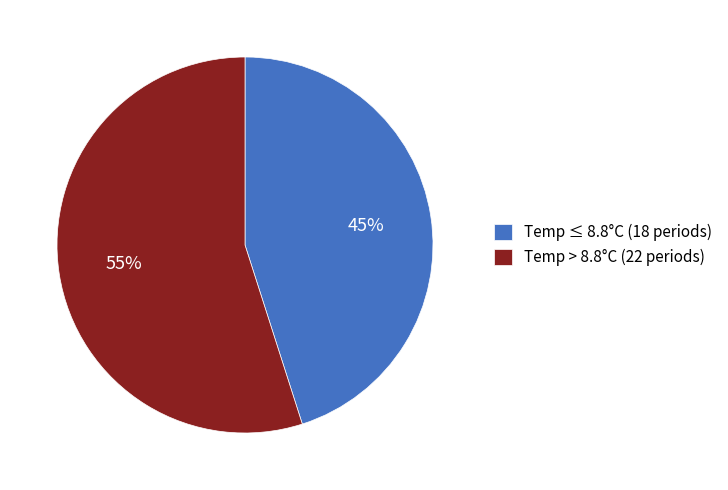

Which category has the smallest portion of the pie?

Temp ≤ 8.8°C (18 periods)